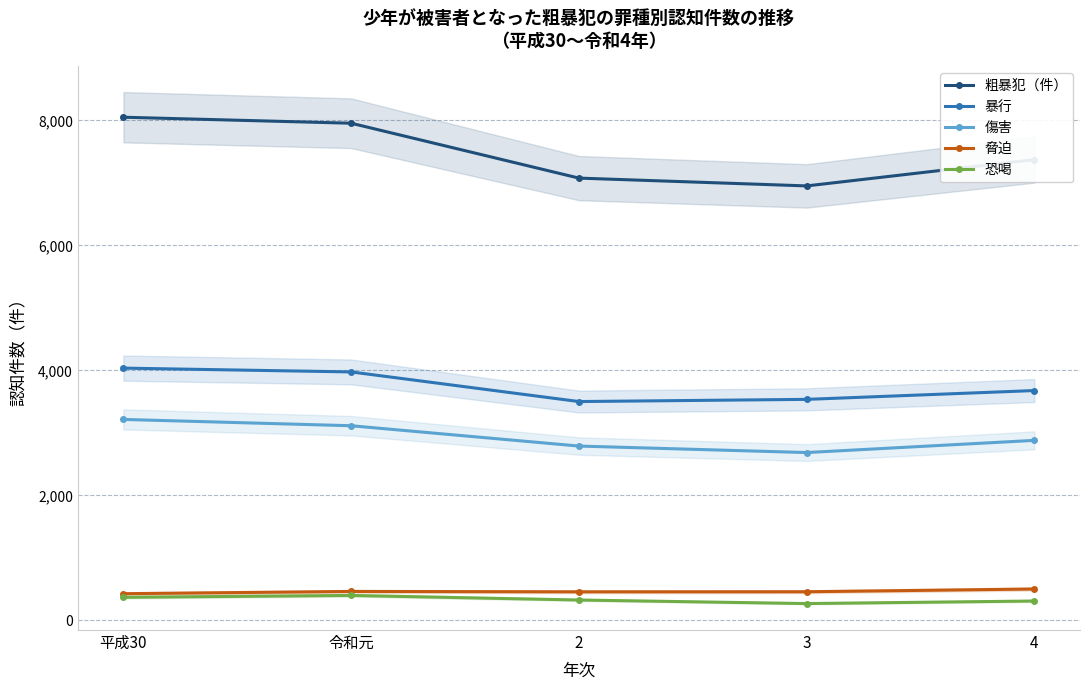

List the labels in order of 脅迫 value, largest first.

4, 令和元, 3, 2, 平成30